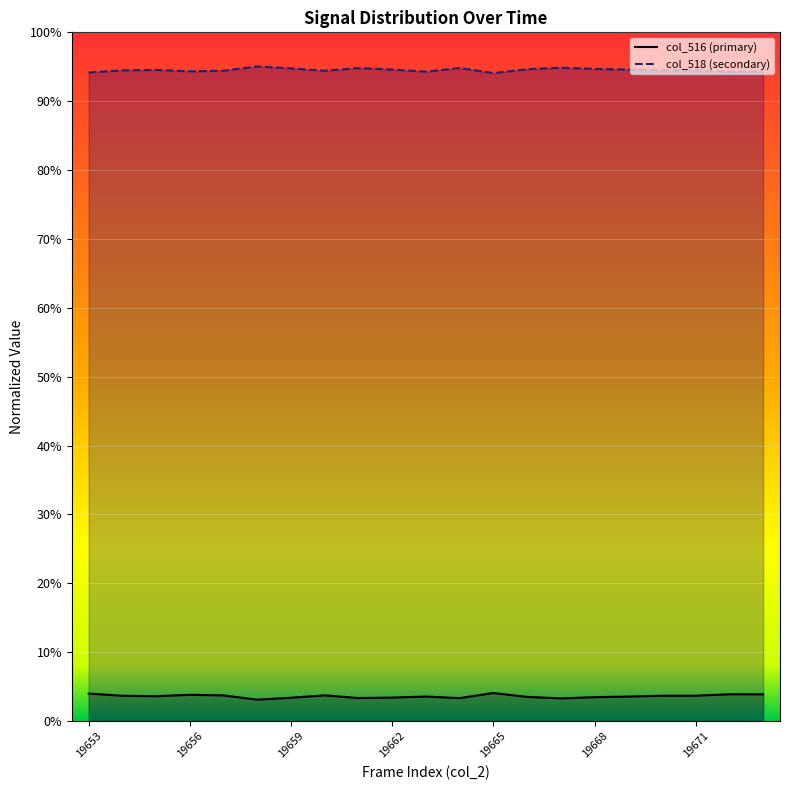

At how many categories does at least one series exceed 0?

21